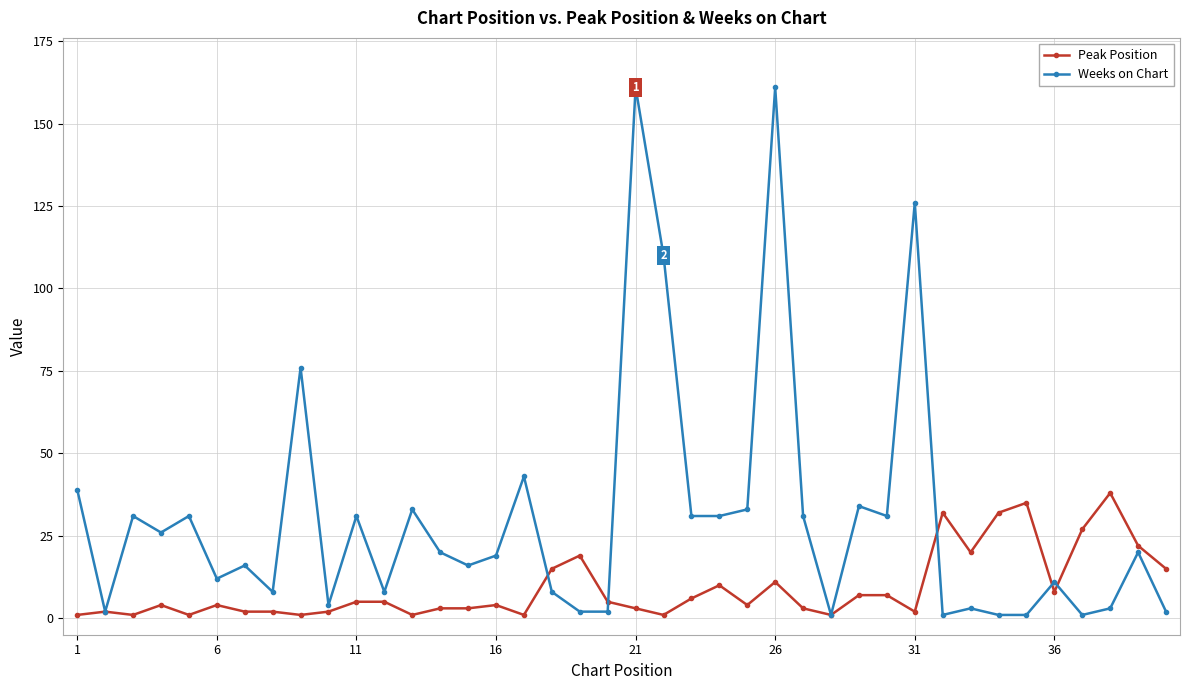

What is the minimum value for Weeks on Chart?

1